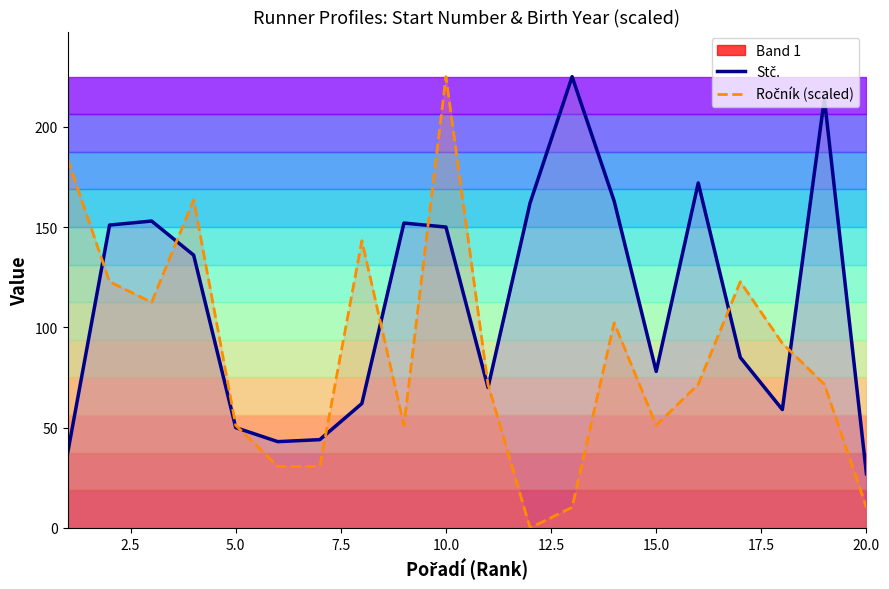

True or false: Ročník (scaled) has more than 1 interior local peaks.

True